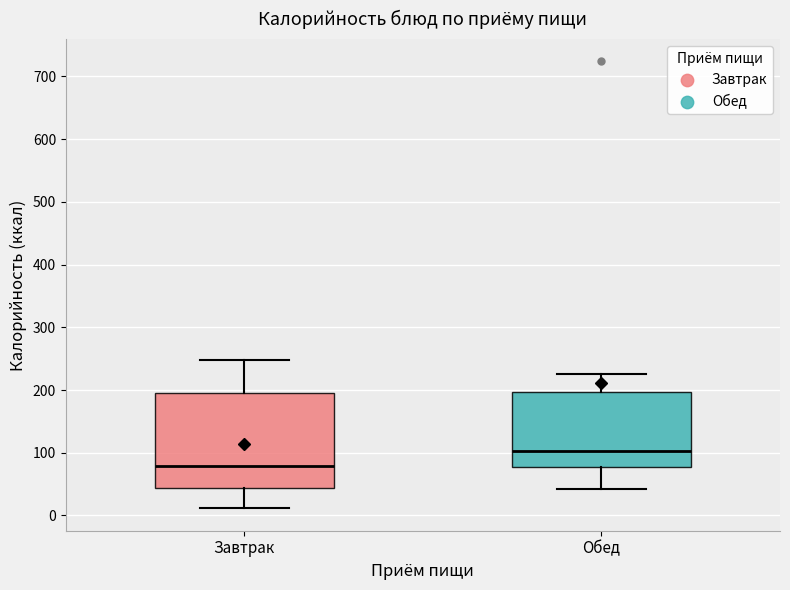

Where does the median line of the box for Обед sit on the y-axis? The values are not printed on the chart, so give them approximately, as read against the axis.

100